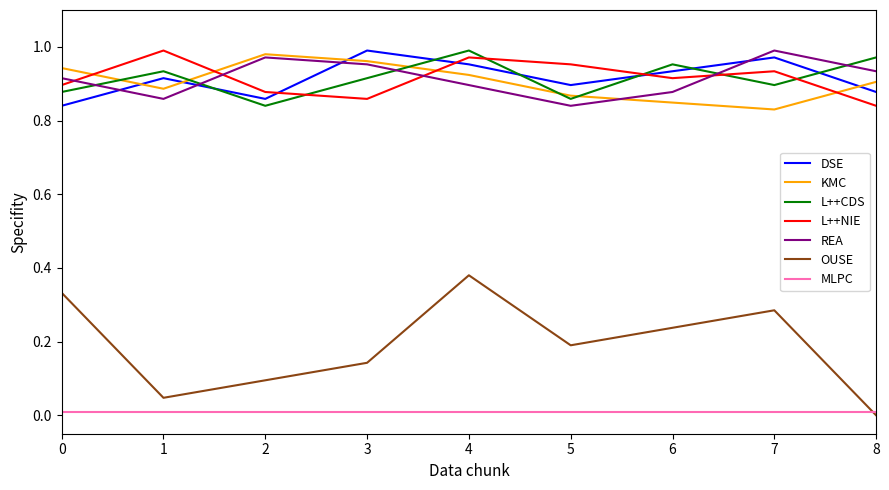

Is it true that DSE equals 0.9 at 8?

True